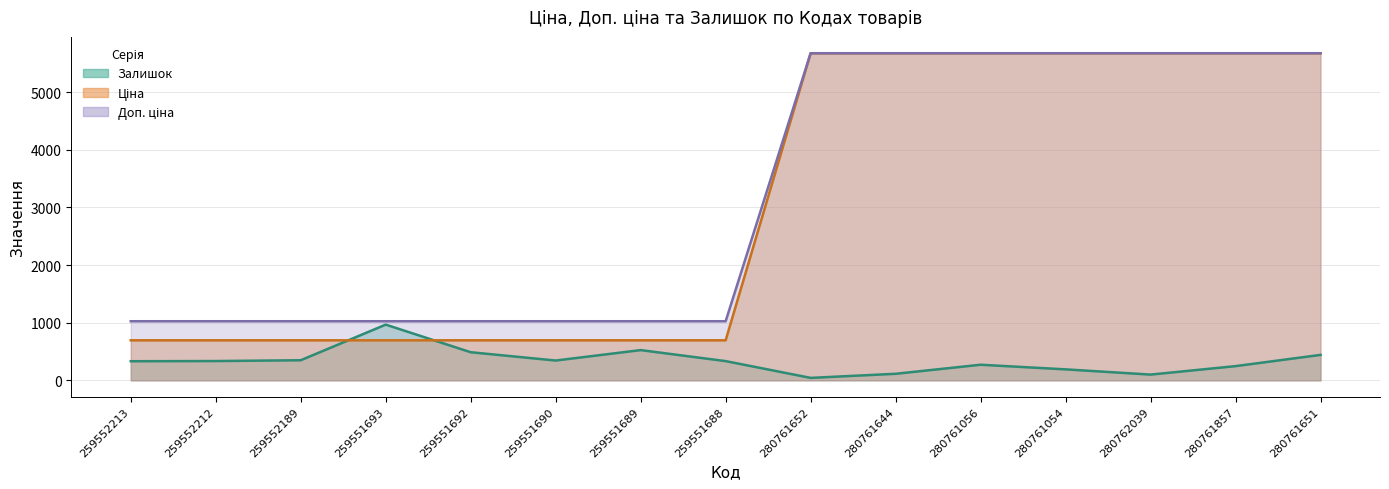

Is the value of Залишок at 259552213 greater than the value of Ціна at 259552212?

No